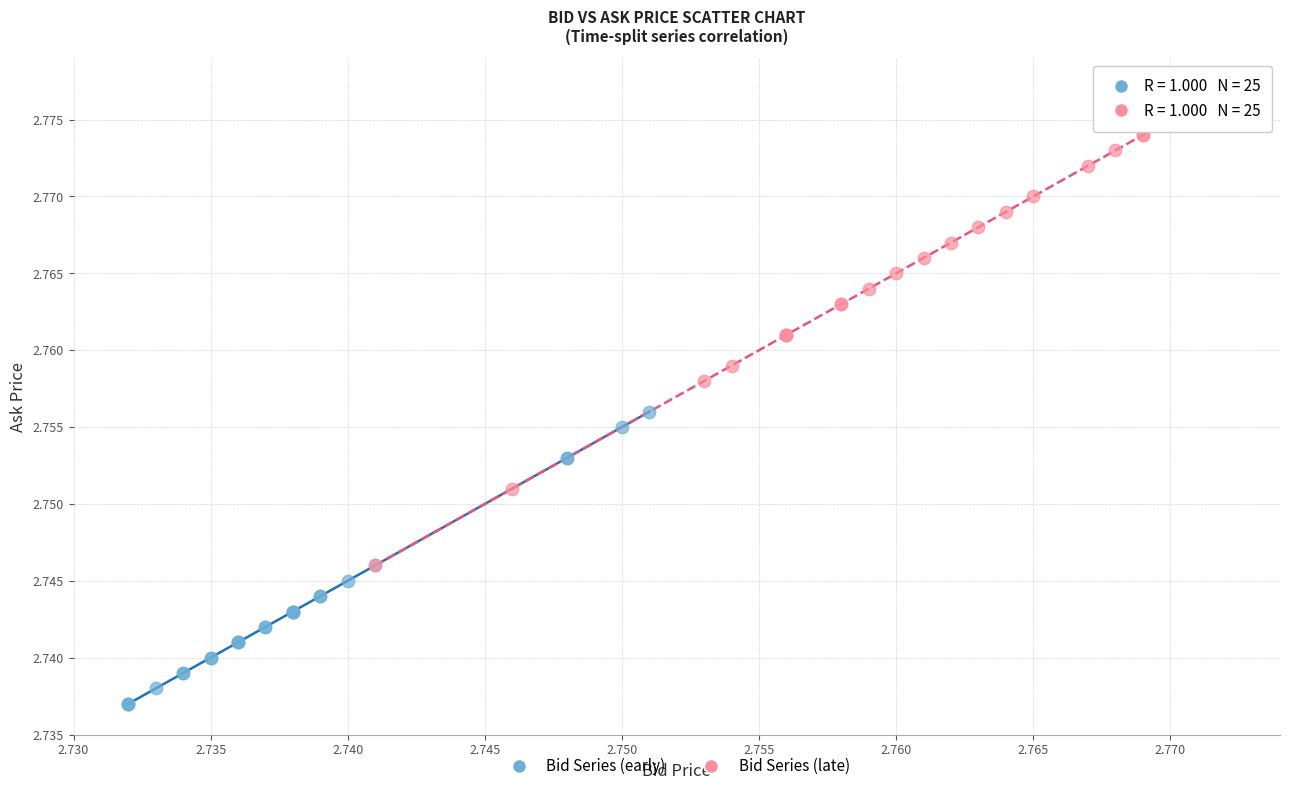

Which series contains the lowest Y value?

Bid Series (early)